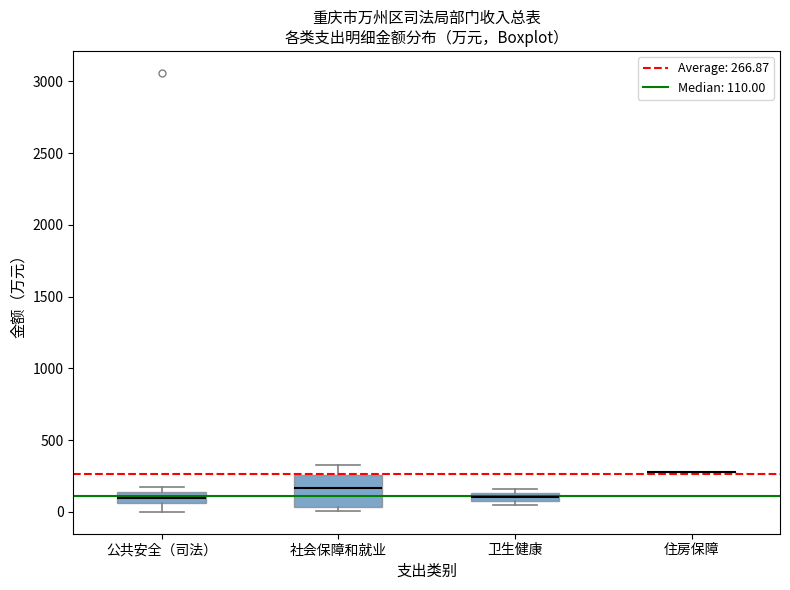

Where is the upper edge of the box for 公共安全（司法） on the y-axis? The values are not printed on the chart, so give them approximately, as read against the axis.

150